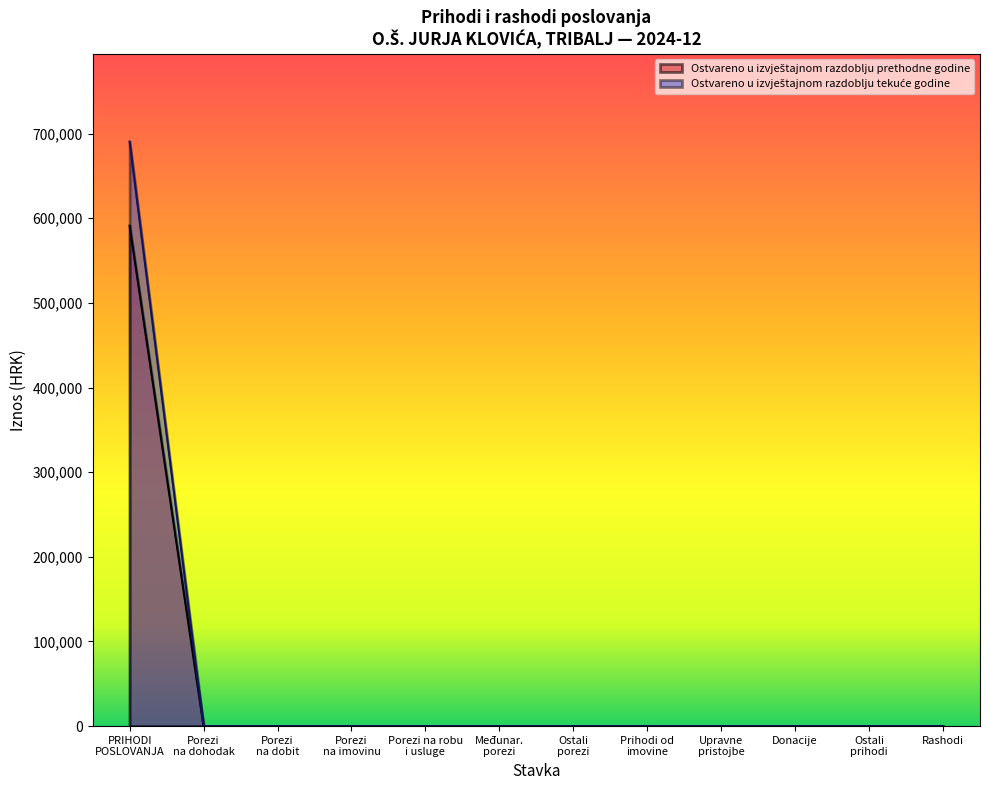

What is the maximum value shown in the chart?

690653.8